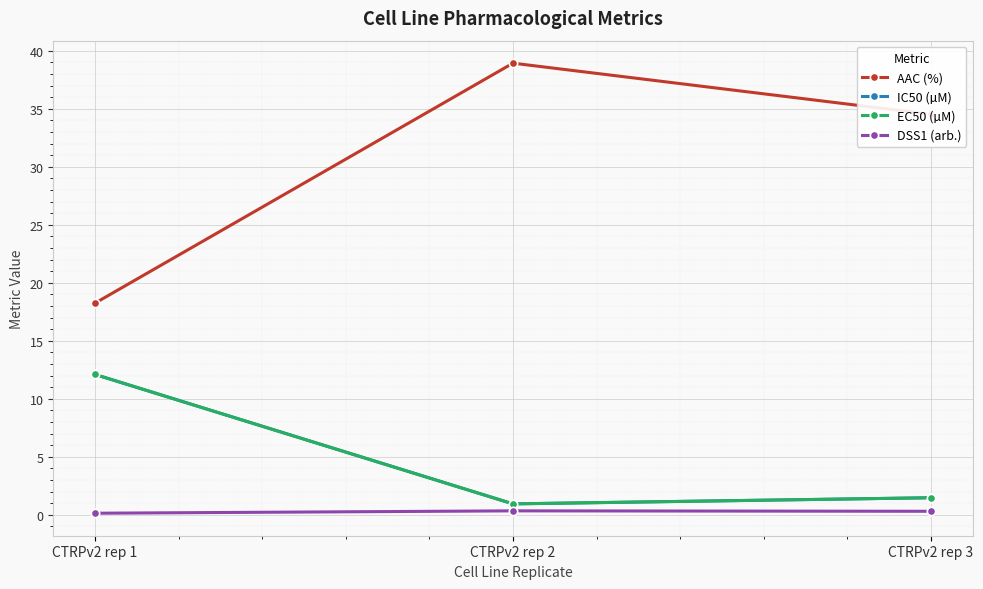

What is the maximum value shown in the chart?

38.9